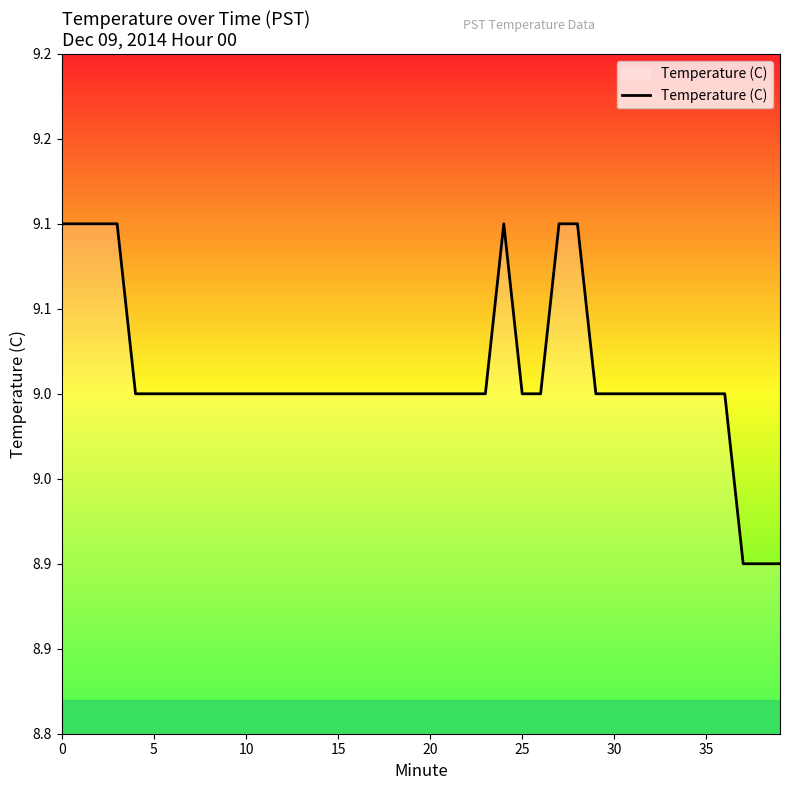

What is the difference between the maximum and minimum values?

0.2